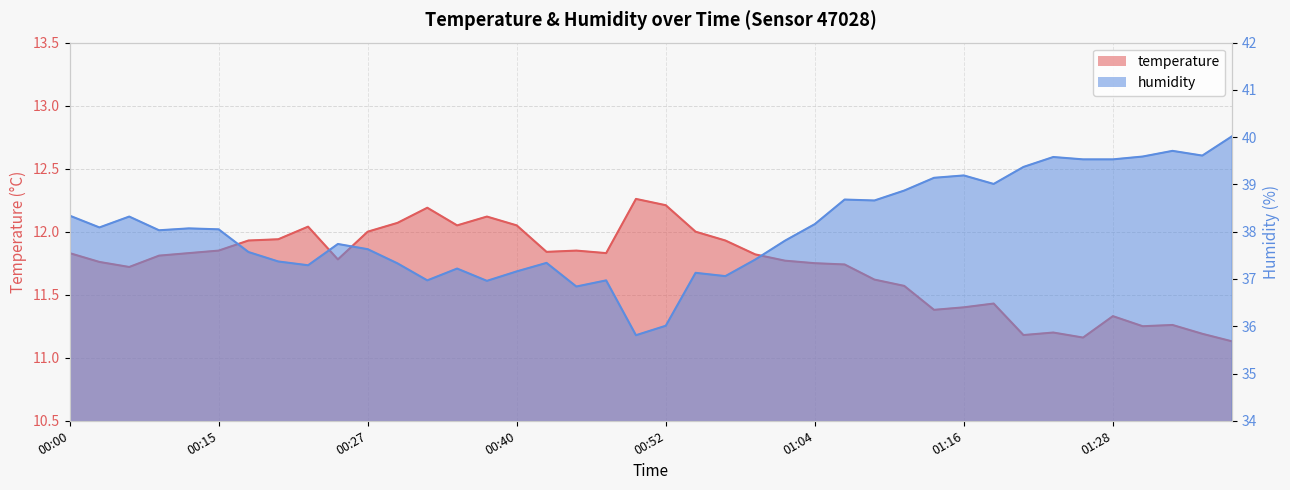

In temperature, how many points are higher than both neighbors (excluding endpoints)?

9